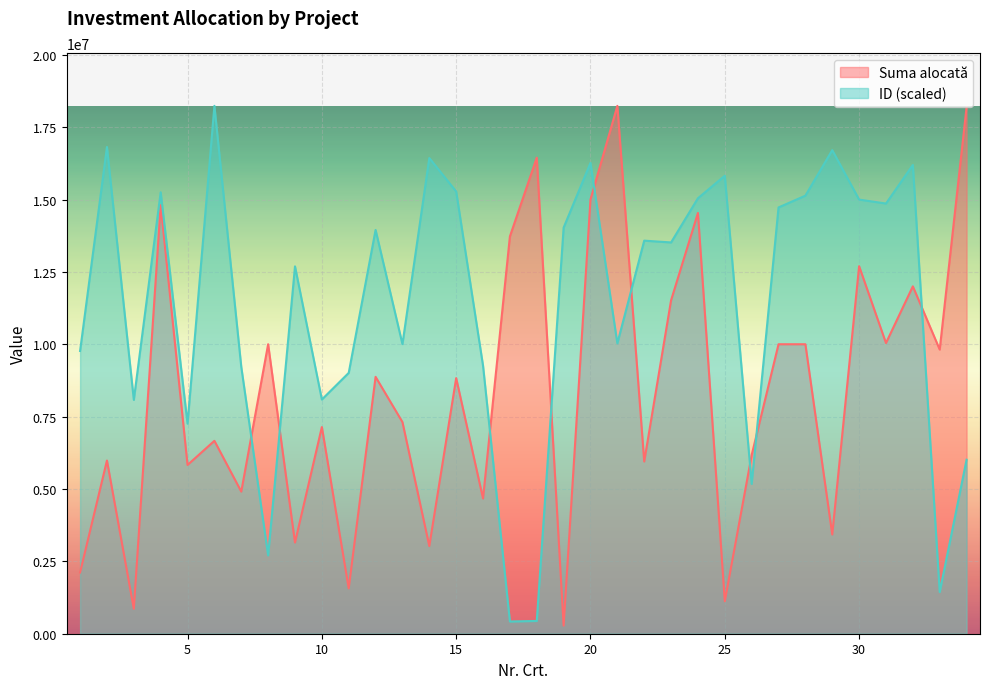

Rank the series by their maximum value, from lowest to highest.

Suma alocată, ID